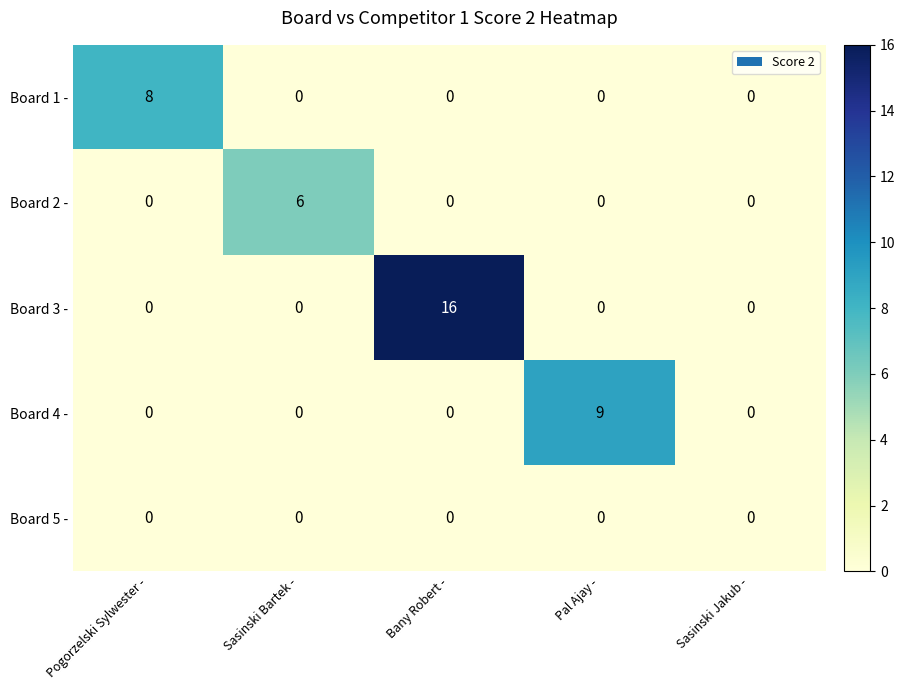

How many Board 1 - values are between 0 and 1?

4